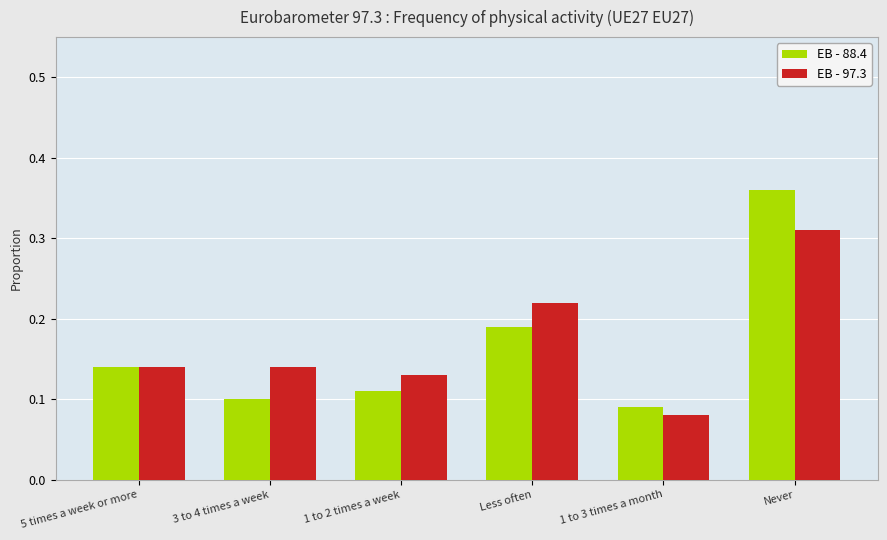

At which category does the chart reach its peak across all series?

Never